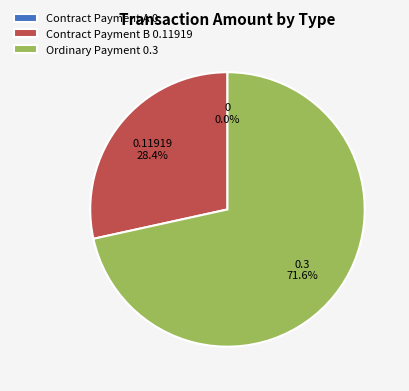

Which slice is the smallest?

Contract Payment (0.0)